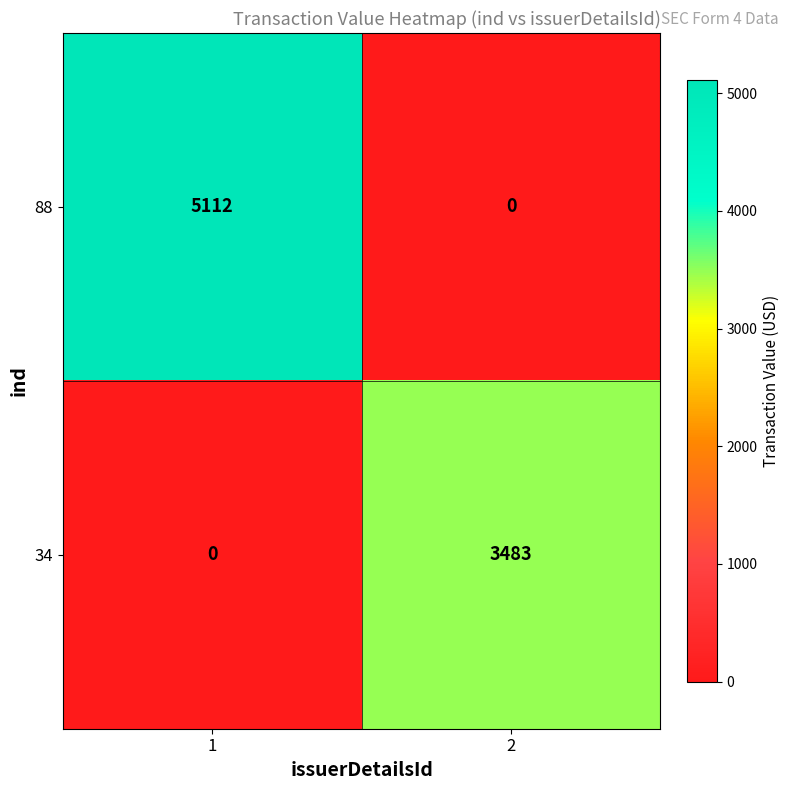

Which series has the widest spread of values?

88